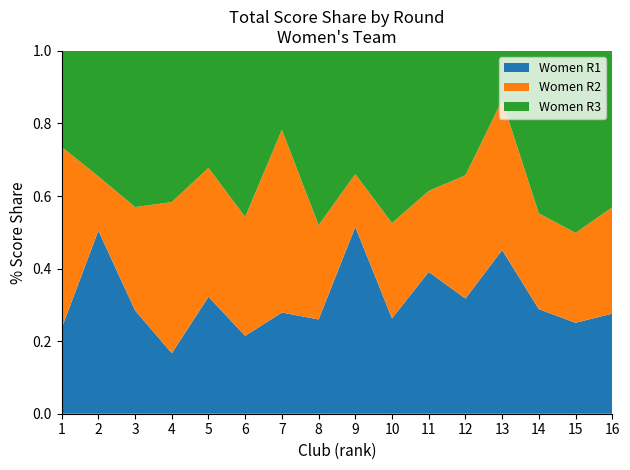

At which label does Women R1 reach its minimum?

4